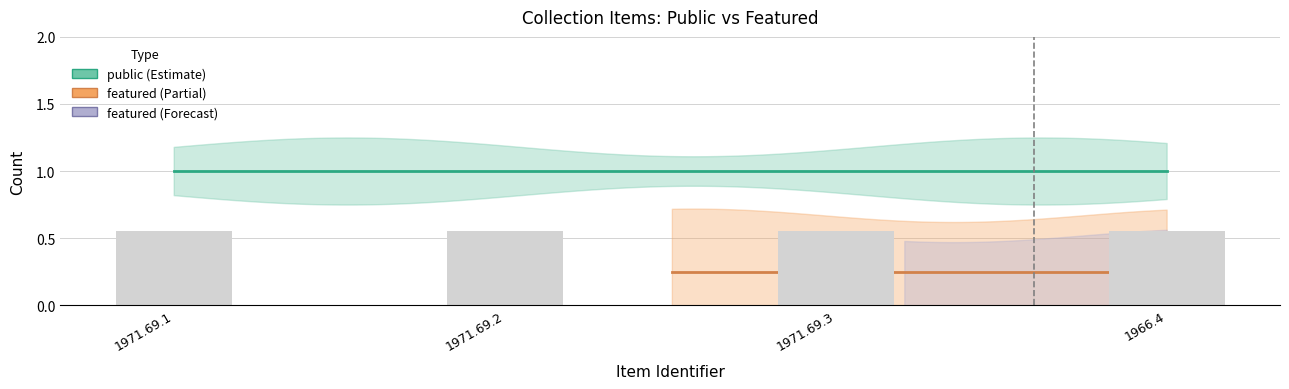

List the series in order of their peak value, highest first.

public, featured